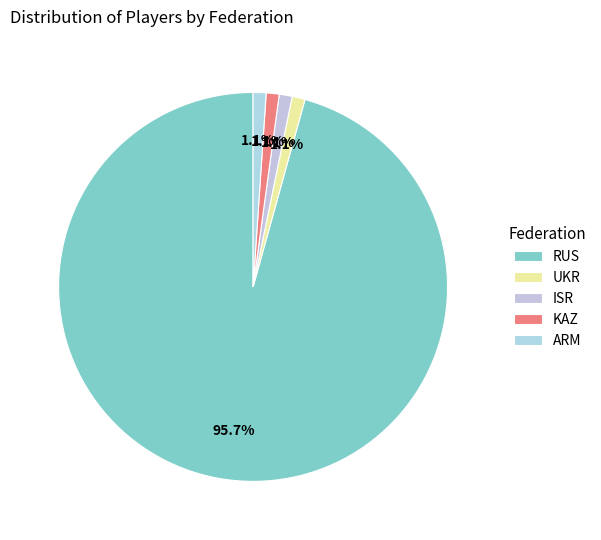

Which category has the biggest portion of the pie?

RUS